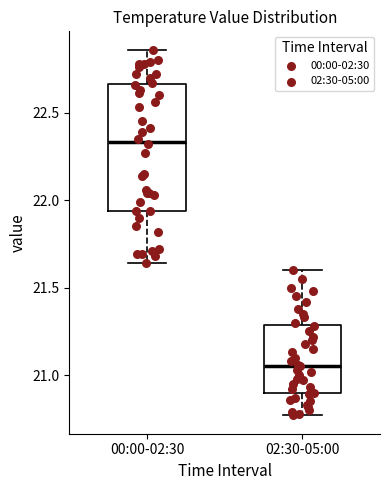

Comparing the boxes themselves (not the whiskers), which one is the tallest?

00:00-02:30